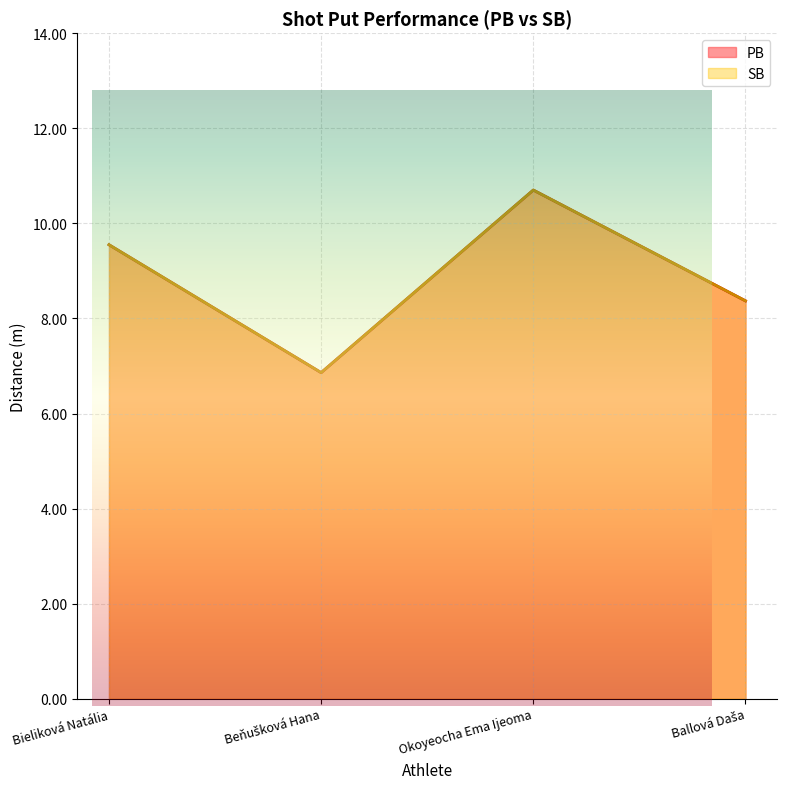

What is the label of the 4th point from the right?

Bieliková Natália